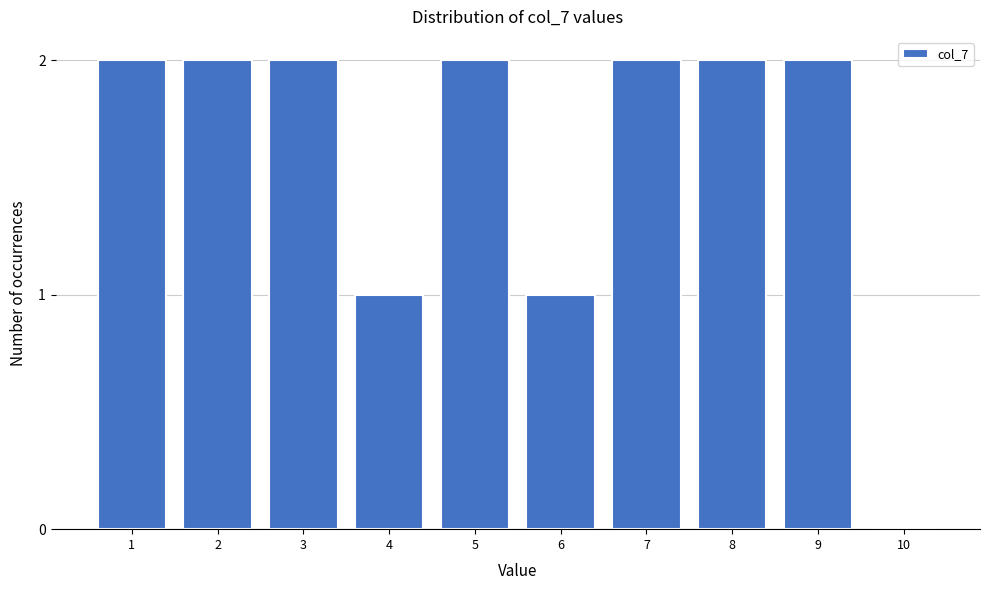

Reading left to right, extract all data points from this chart.

1=2	2=2	3=2	4=1	5=2	6=1	7=2	8=2	9=2	10=0